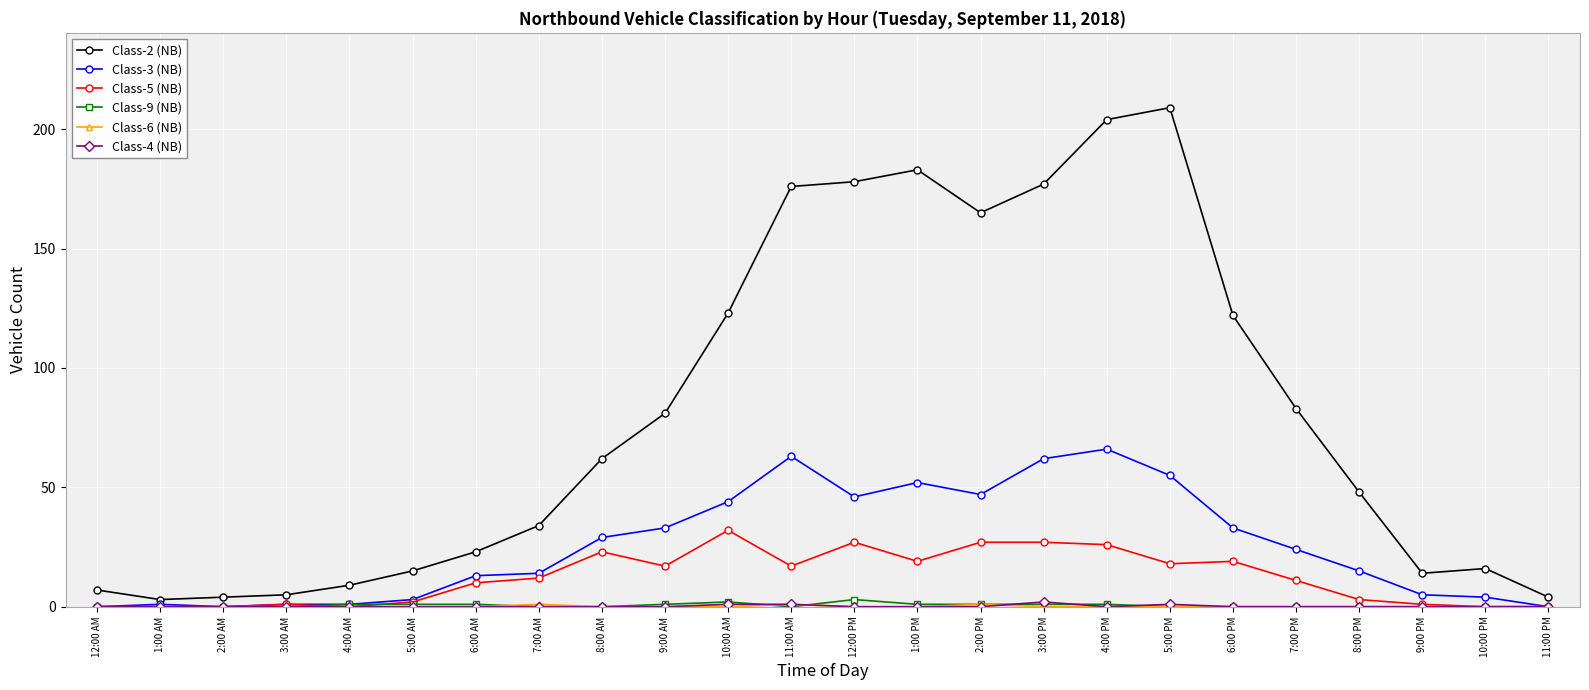

What is the greatest value displayed?

209